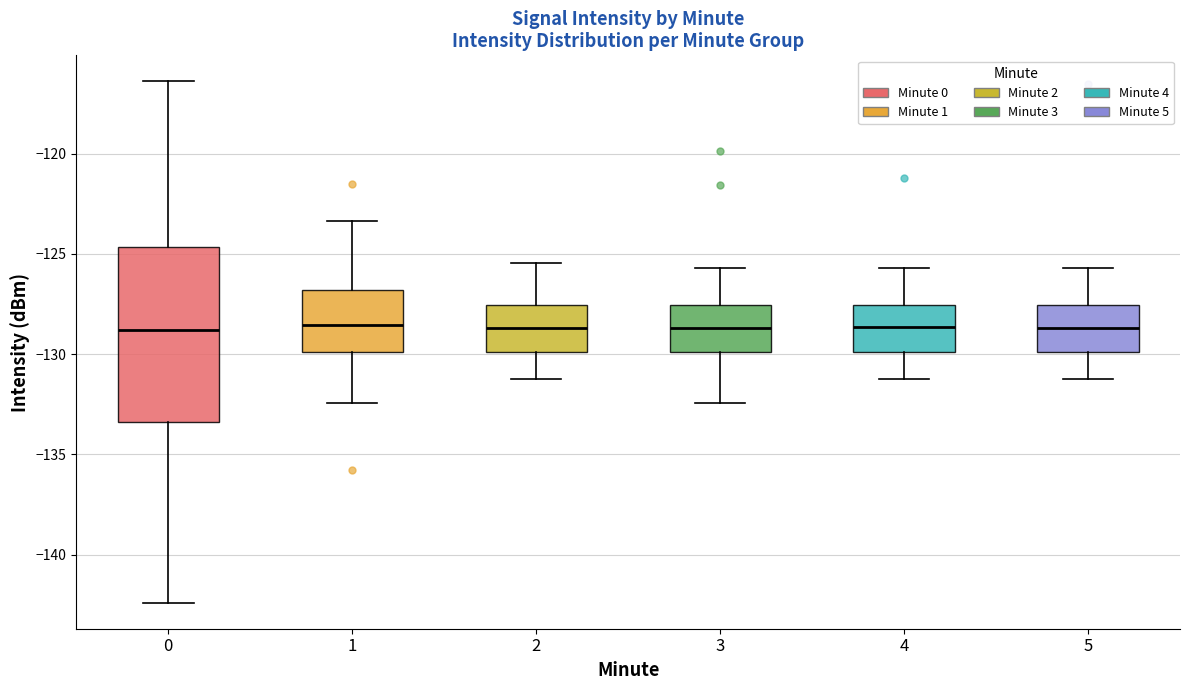

Which box is the tallest, from its lower edge to its upper edge?

0